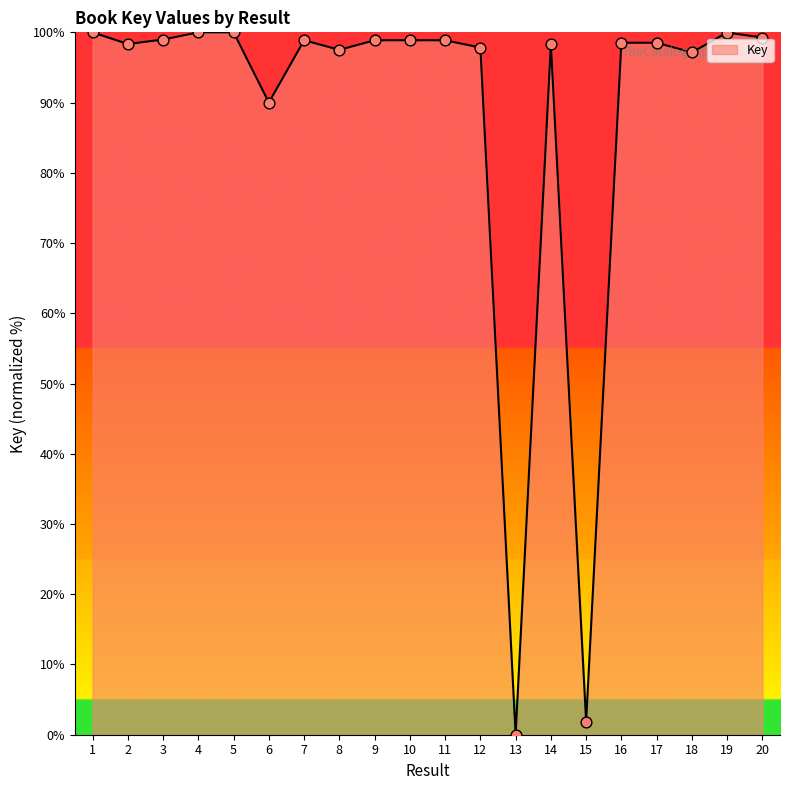

What is the ratio of the value at 9 to the value at 12?

1.0